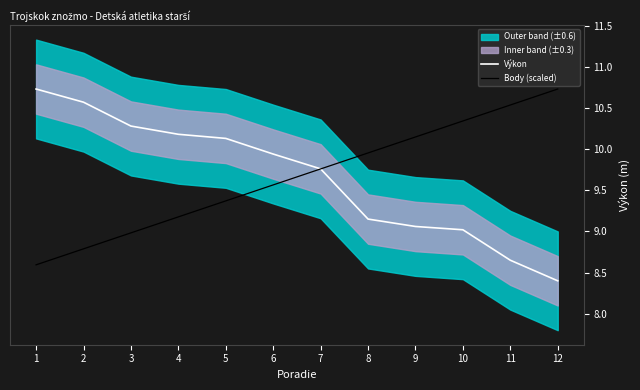

Does the chart display data point markers on the line(s)?

No